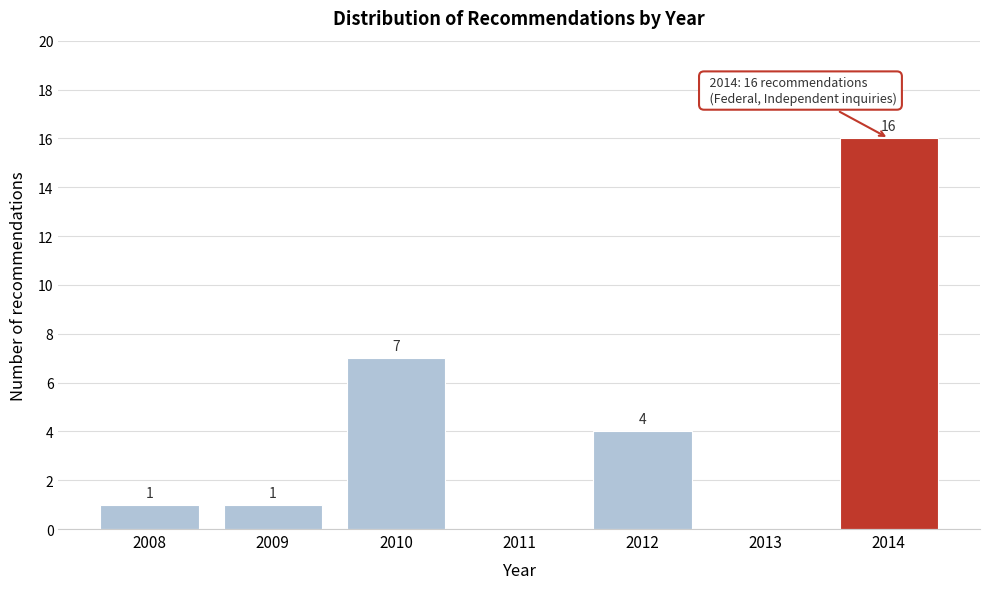

Reading left to right, transcribe all the data shown in this chart.

2008=1	2009=1	2010=7	2011=0	2012=4	2013=0	2014=16